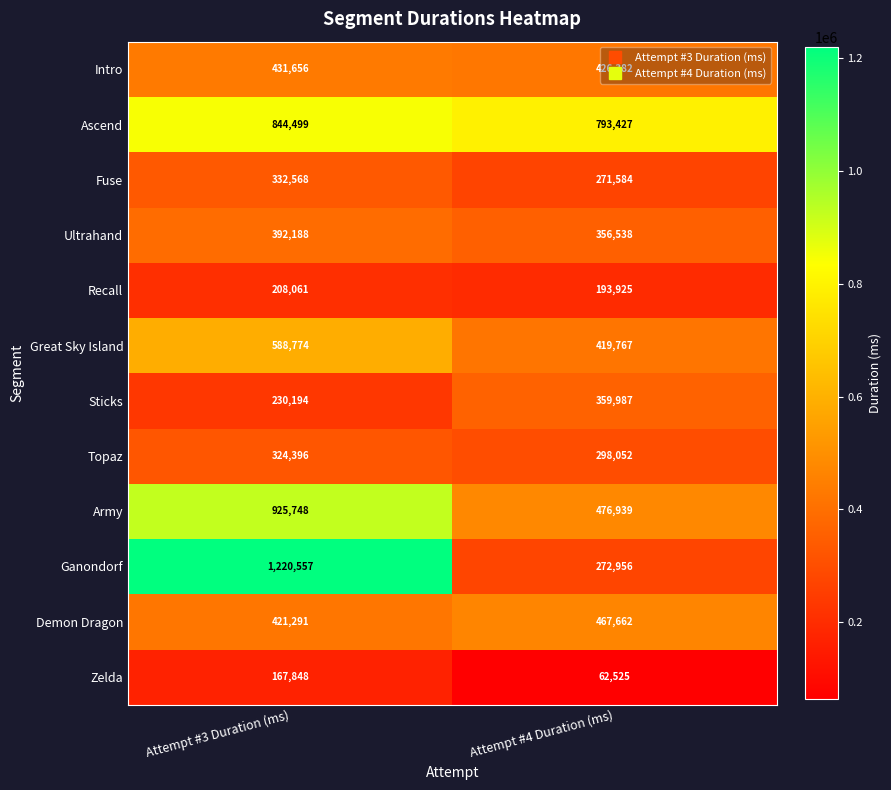

What is the difference between the highest and lowest values at Attempt #4 Duration (ms)?

730902